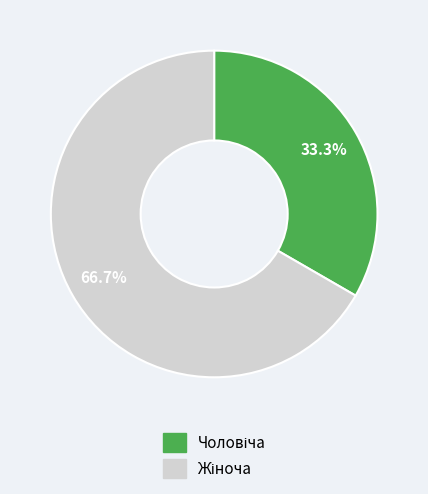

Is there a majority slice in this chart?

Yes